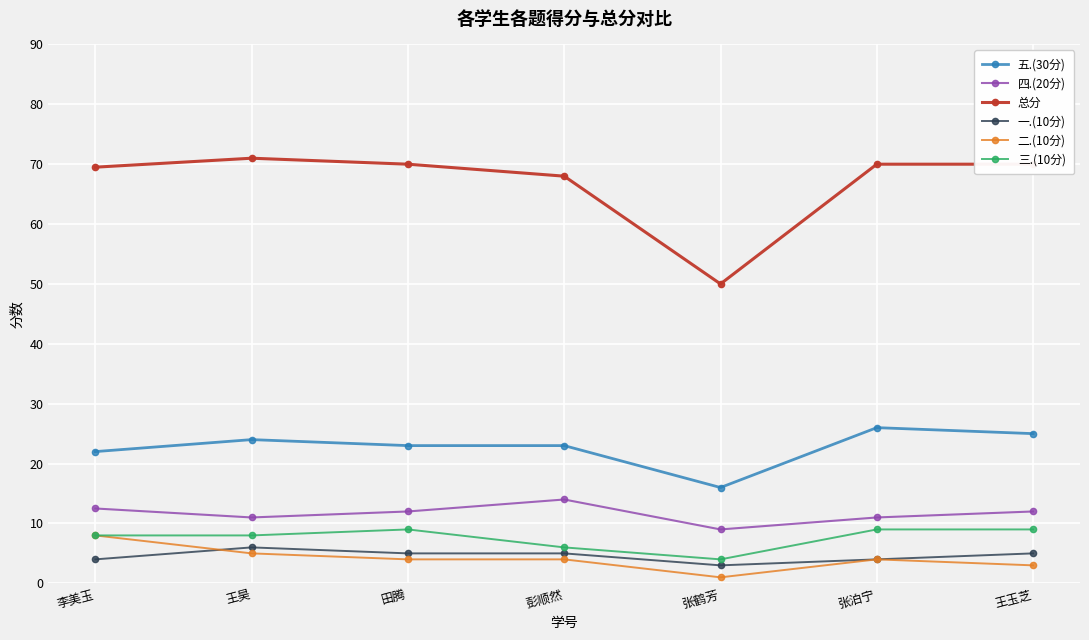

Which label corresponds to the largest value in the chart?

王昊